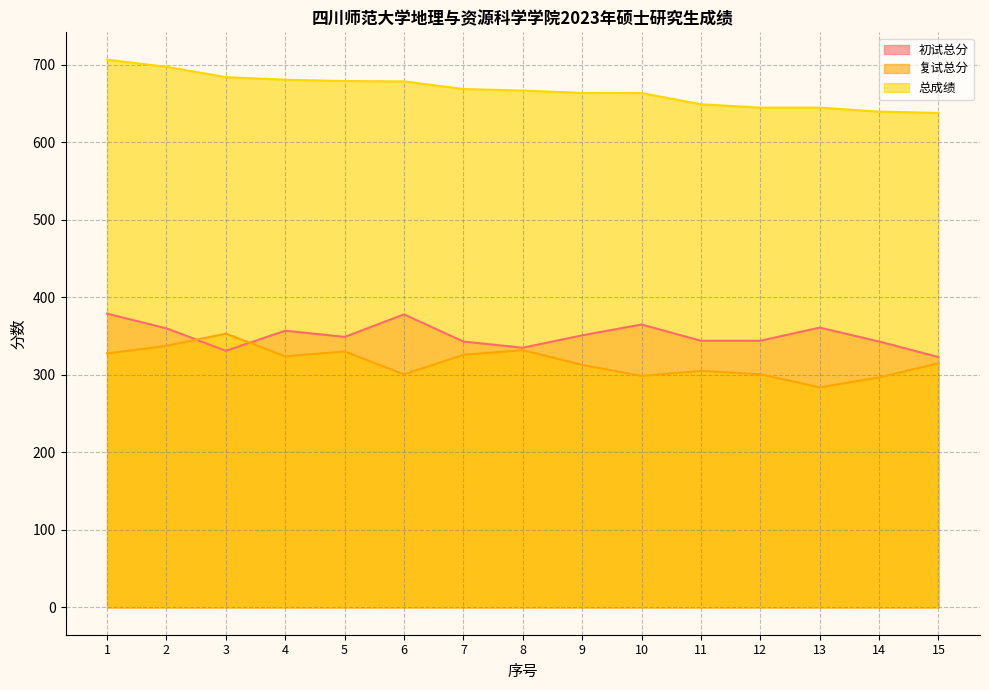

Which category has the highest value in the 复试总分 series?

3